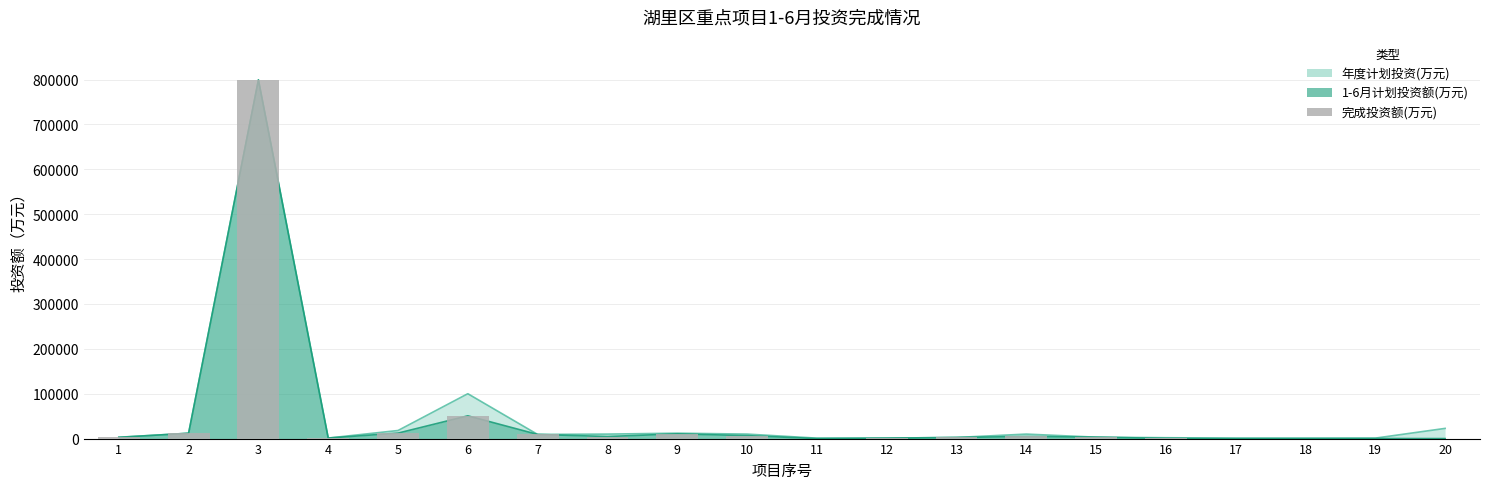

Which category has the highest value across all series?

3